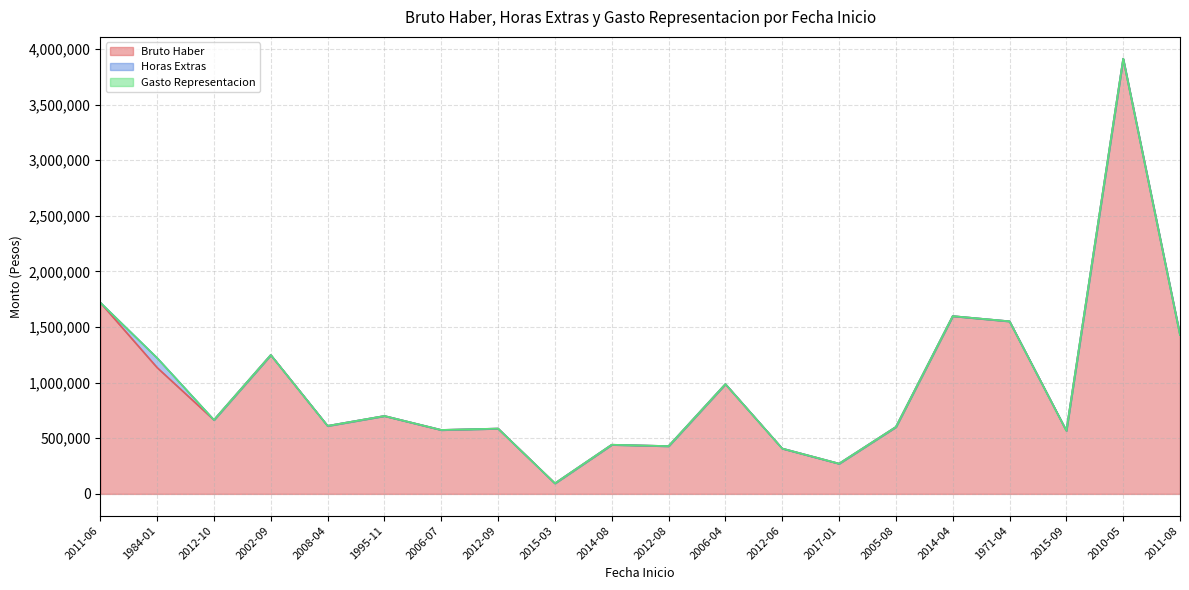

True or false: Horas Extras and Bruto Haber intersect in this chart.

False